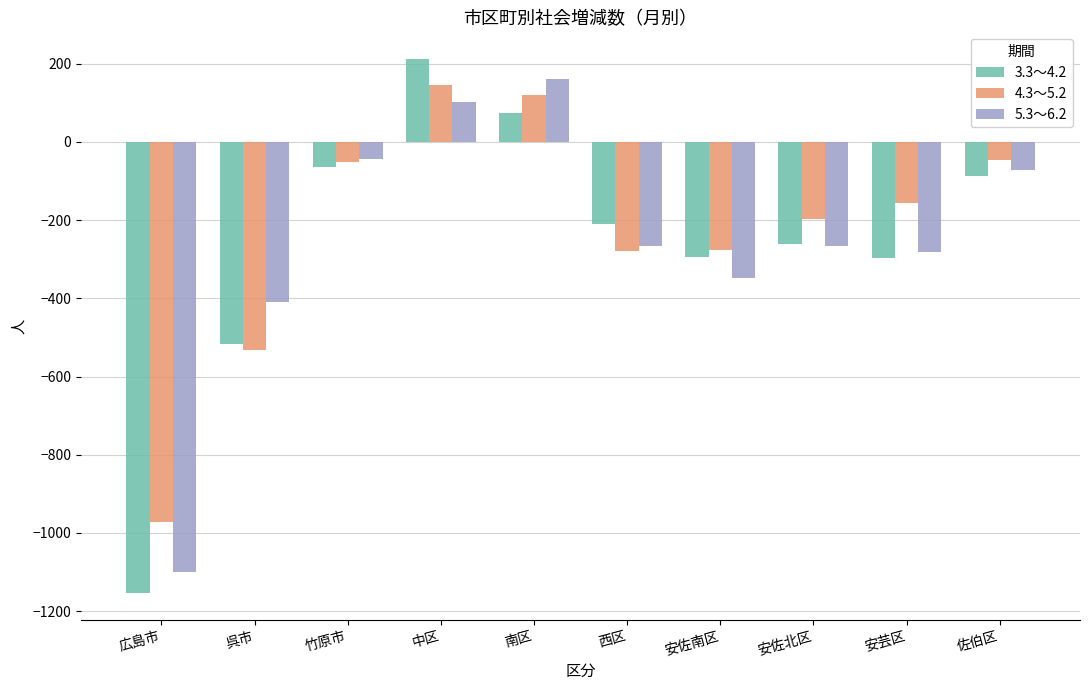

What position from the right is 安芸区?

2